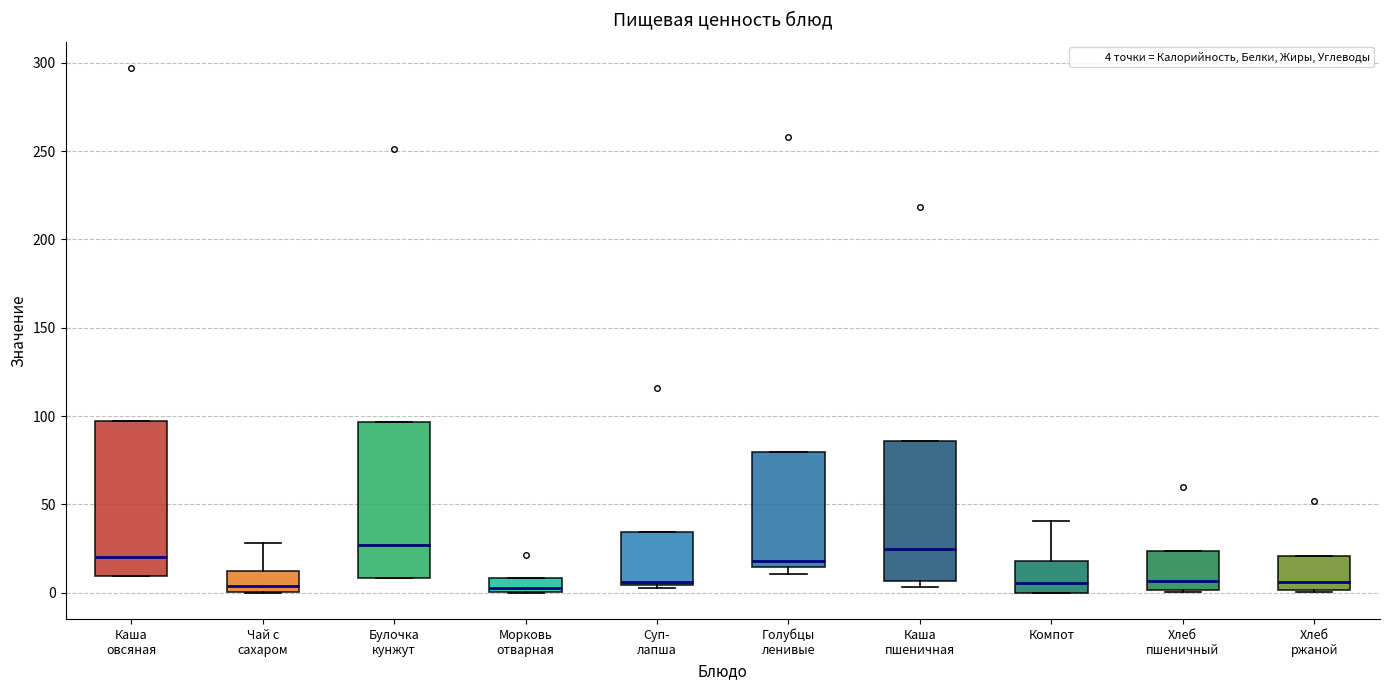

Reading left to right, read every box against the y-axis: the position of its median line, the range the box covers, and the ends of its whiskers. The values are not printed on the chart, so give them approximately, as read against the axis.

Каша овсяная: median 20, box 10 to 95, whiskers 10 to 95
Чай с сахаром: median 5, box 0 to 10, whiskers 0 to 30
Булочка кунжут: median 25, box 10 to 95, whiskers 10 to 95
Морковь отварная: median 0 (just above the box's lower edge), box 0 to 10, whiskers 0 to 10
Суп- лапша: median 5, box 5 to 35, whiskers 5 (just below the box's lower edge) to 35
Голубцы ленивые: median 20, box 15 to 80, whiskers 10 to 80
Каша пшеничная: median 25, box 5 to 85, whiskers 5 (just below the box's lower edge) to 85
Компот: median 5, box 0 to 20, whiskers 0 to 40
Хлеб пшеничный: median 5, box 0 to 25, whiskers 0 to 25
Хлеб ржаной: median 5, box 0 to 20, whiskers 0 to 20